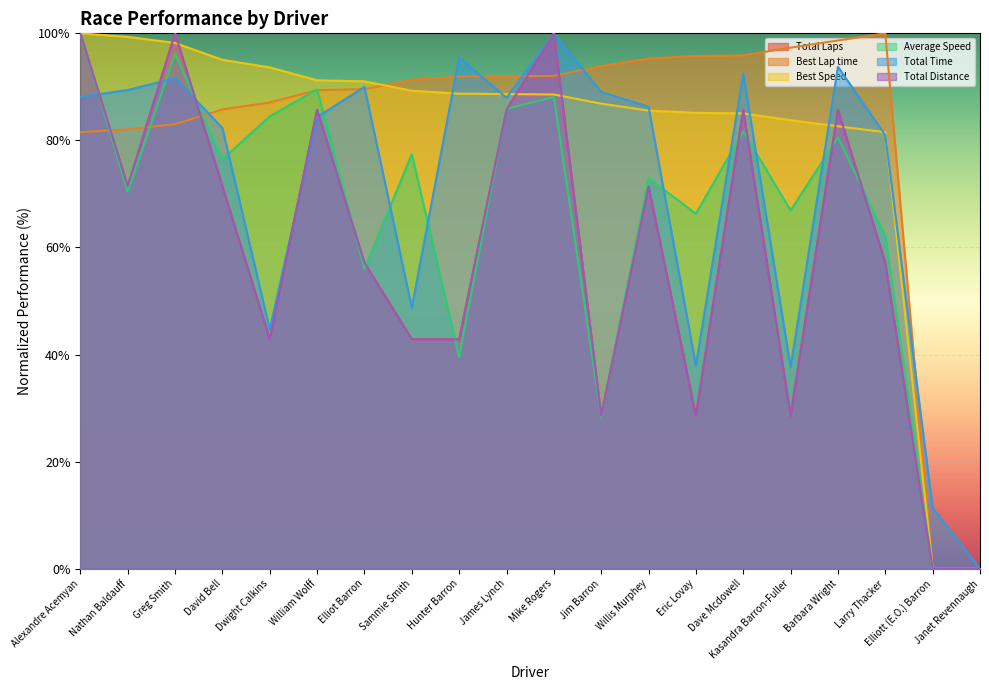

Is the value of Best Lap time at Sammie Smith greater than the value of Total Laps at Sammie Smith?

Yes